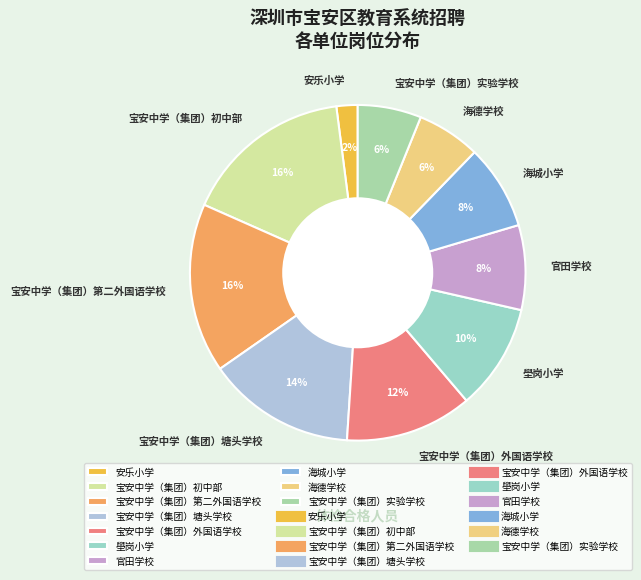

The 海城小学 slice represents 22% of the pie. True or false?

False